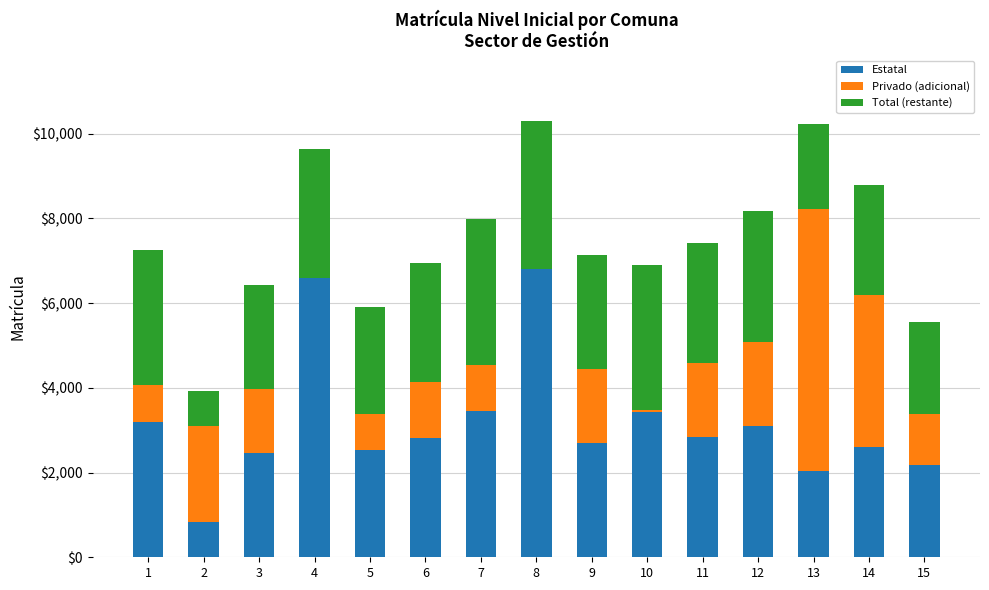

What is the total value across all series at 6?

6956